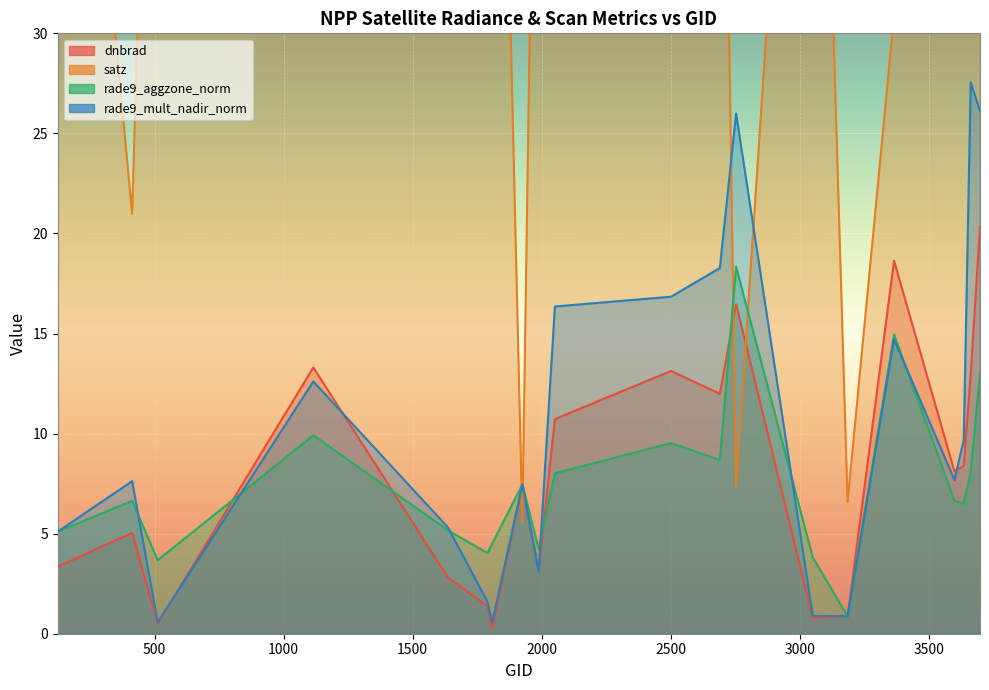

What is the lowest value of the satz series?

5.6